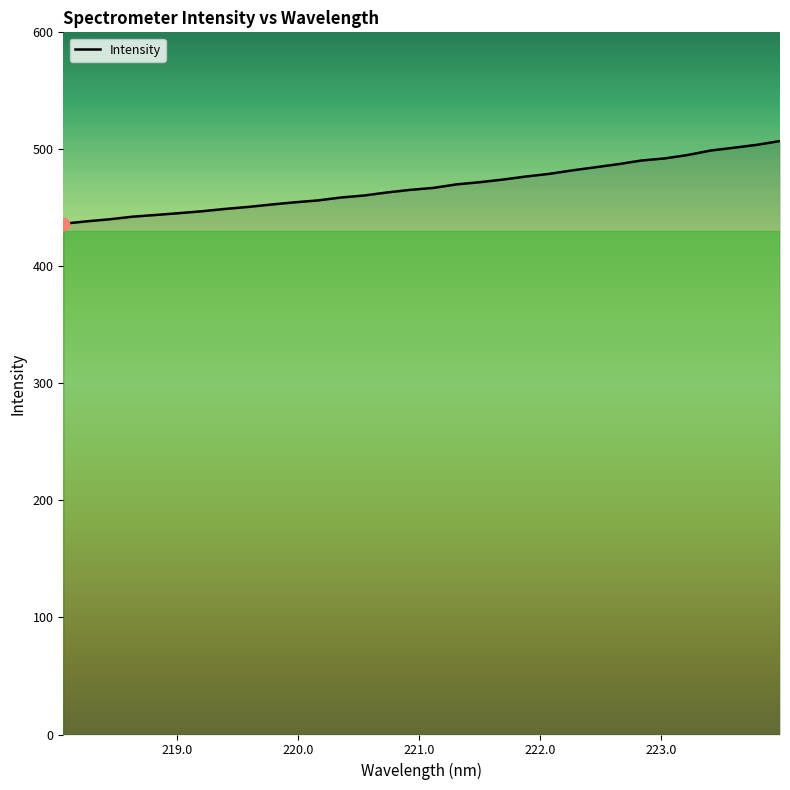

What is the minimum value shown in the chart?

436.4